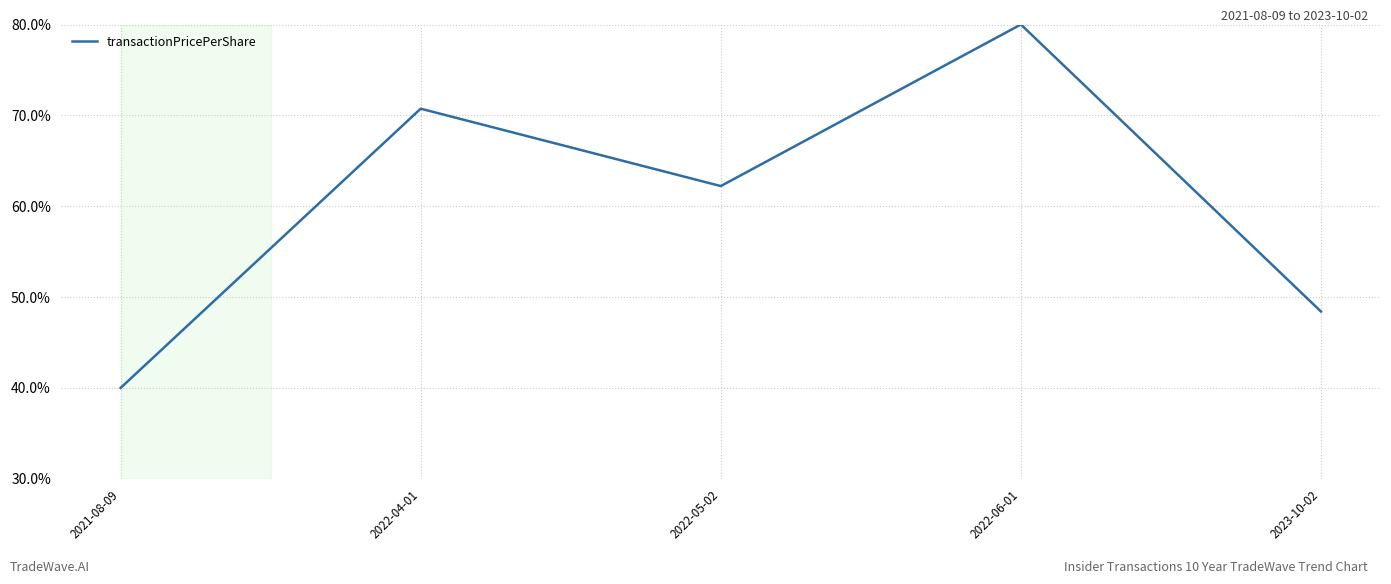

What is the ratio of the value at 2022-04-01 to the value at 2022-05-02?

1.1